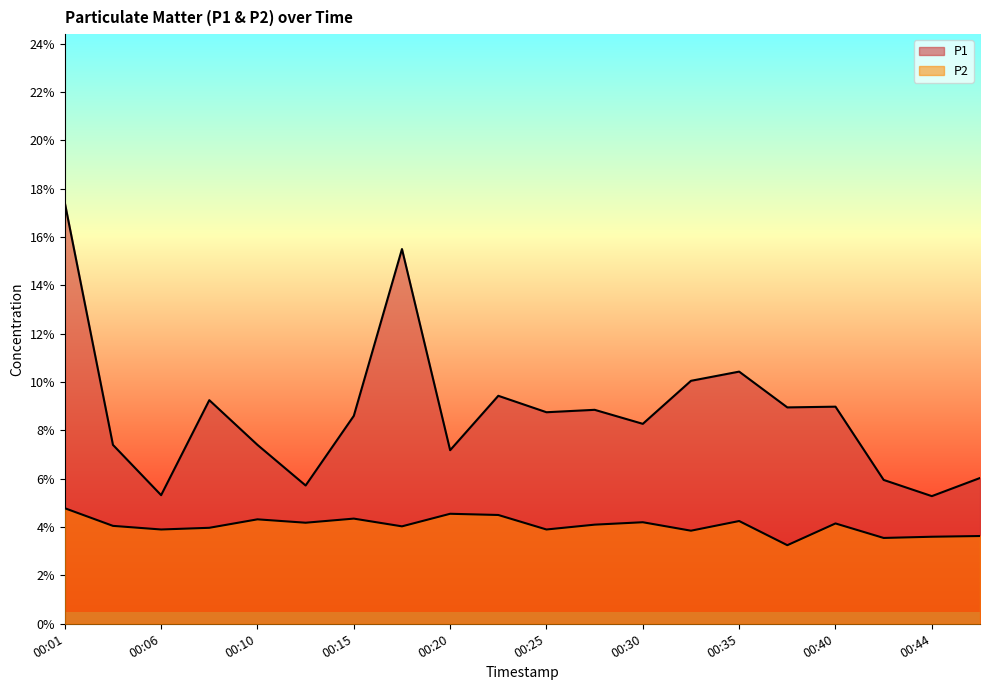

Which series has the largest range (max minus min)?

P1